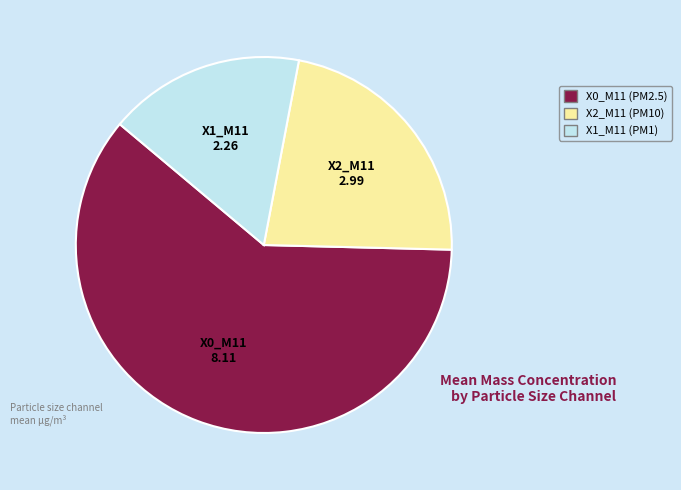

True or false: X0_M11 (PM2.5) accounts for 69% of the total.

False